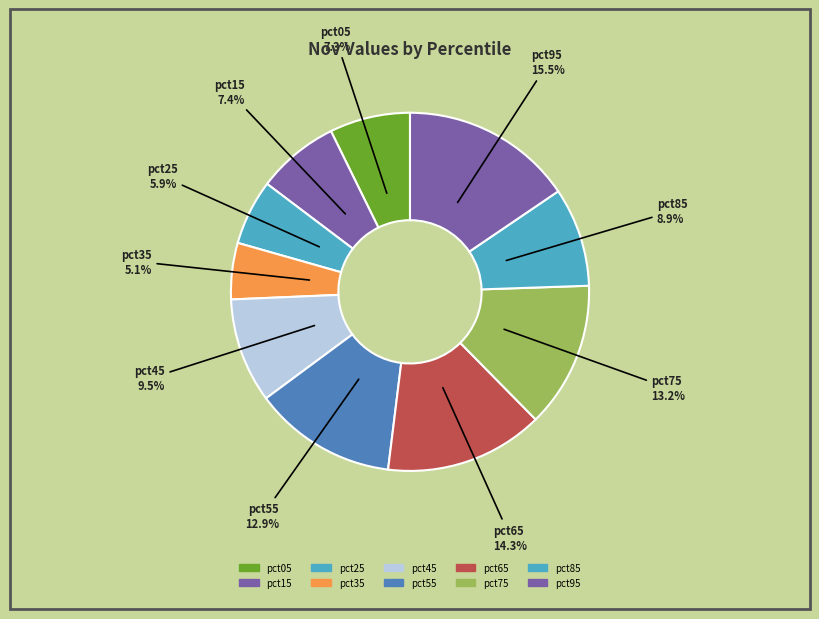

How much of the chart is everything except pct35?

94.9%